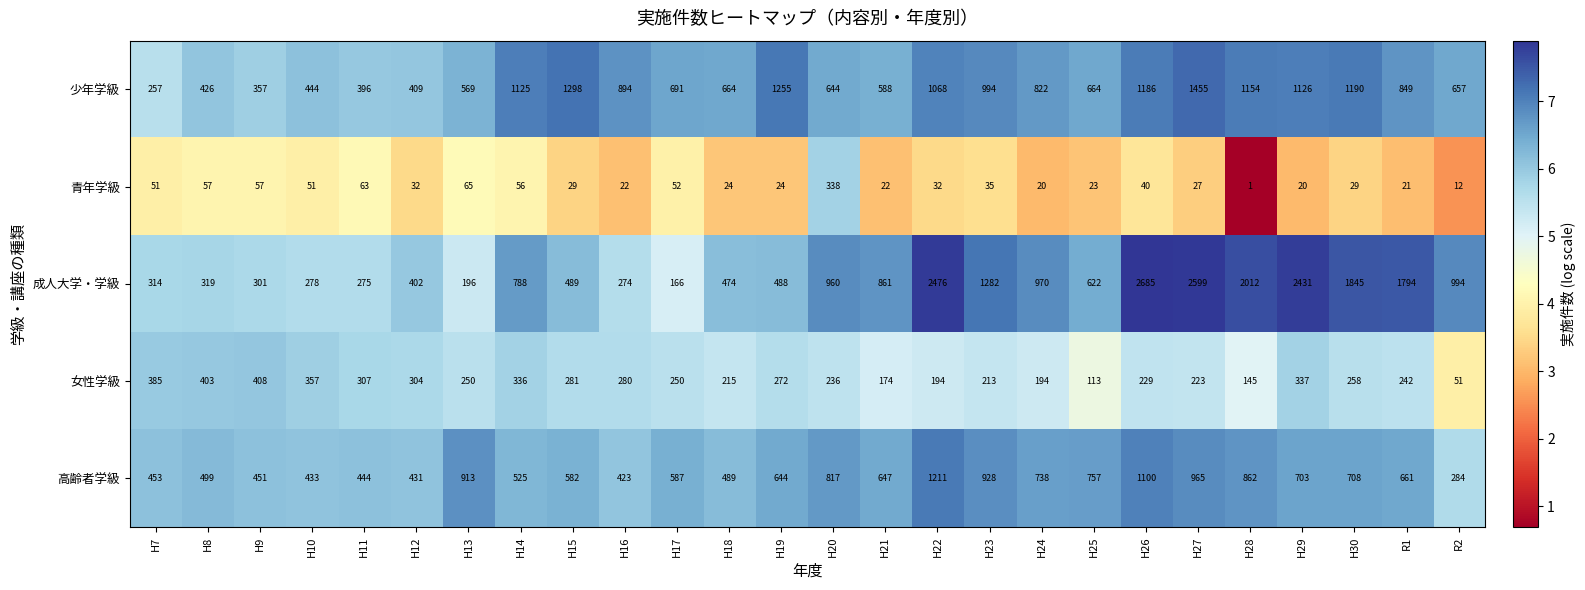

List the series in order of their peak value, highest first.

成人大学・学級, 少年学級, 高齢者学級, 女性学級, 青年学級